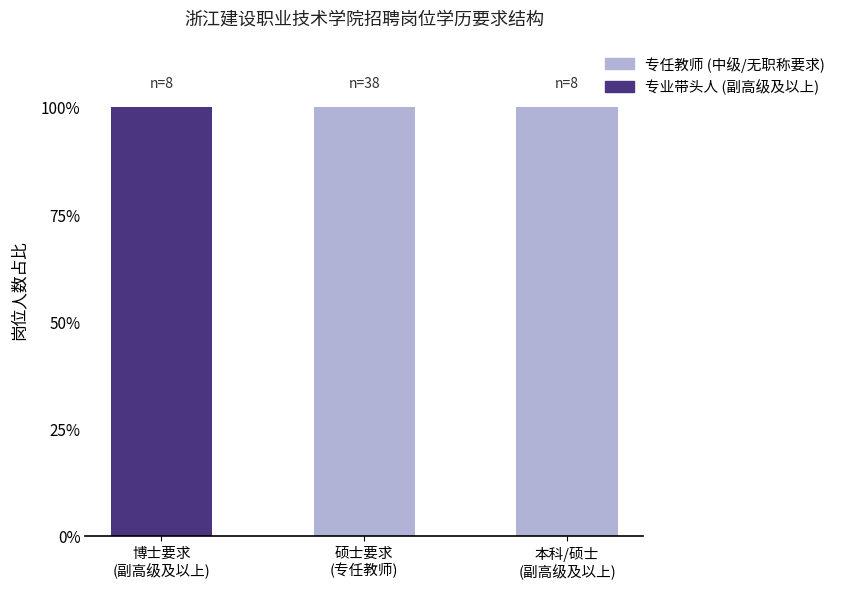

Does the chart contain stacked bars?

Yes